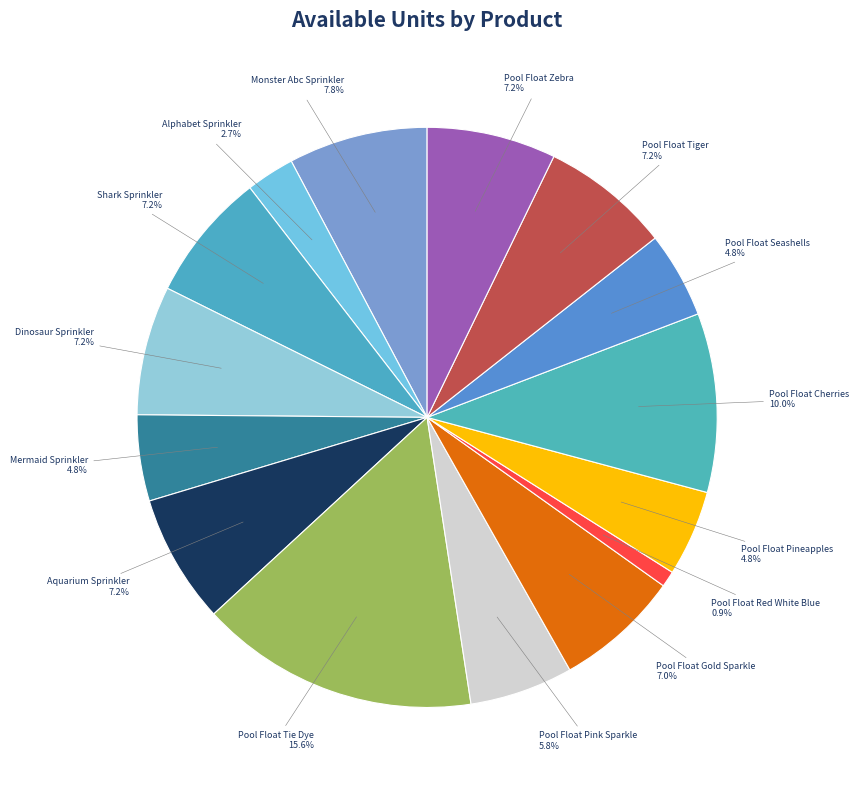

To the nearest percent, what percentage of the pie is Pool Float Red White Blue?

1%